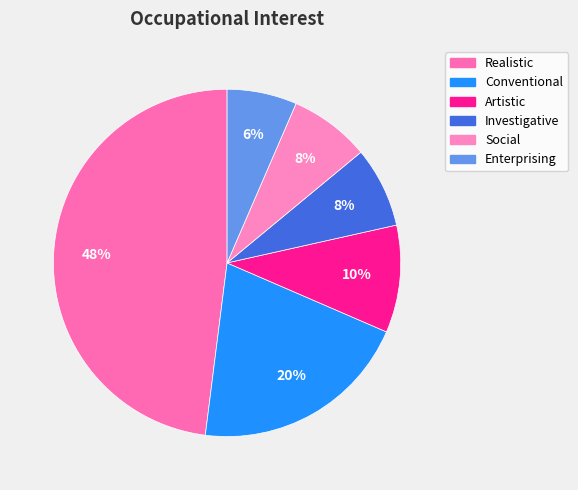

Combined, do Realistic and Social account for over 50%?

Yes